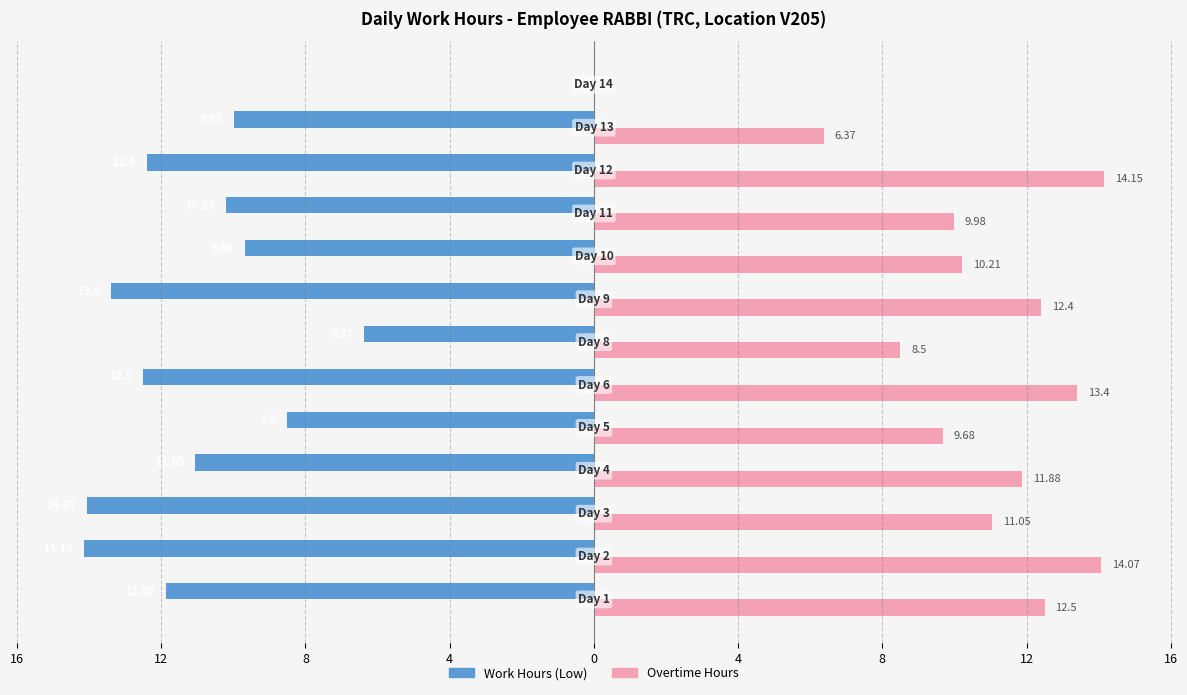

What is the label of the 6th bar from the right?

12